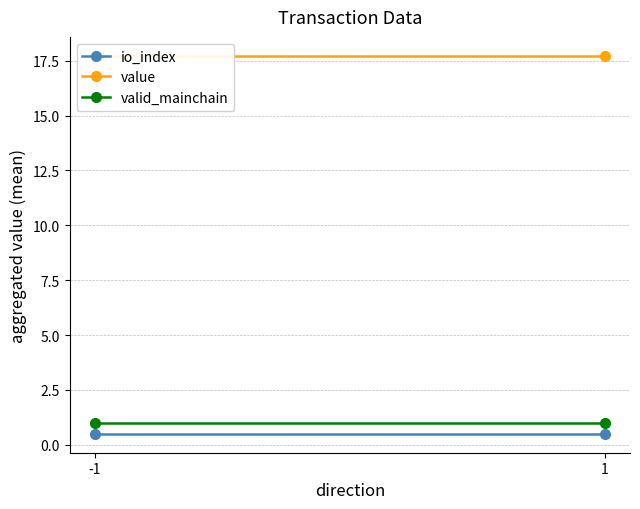

Reading right to left, what are all the values shown in this chart?

io_index: 0.5	0.5
value: 17.7	17.7
valid_mainchain: 1.0	1.0